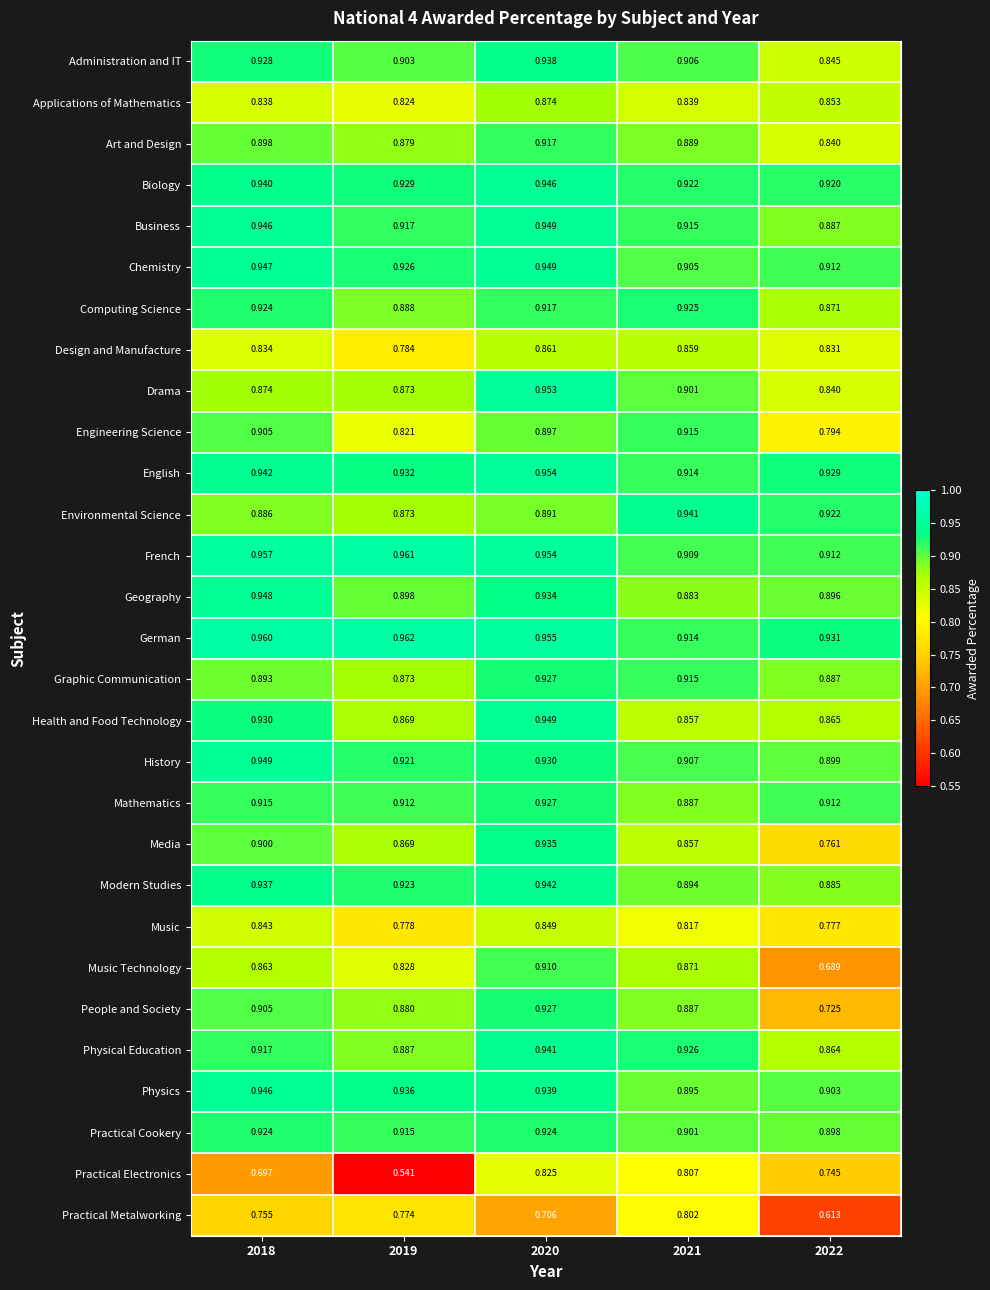

Which series changed the most between 2019 and 2021?

Practical Electronics